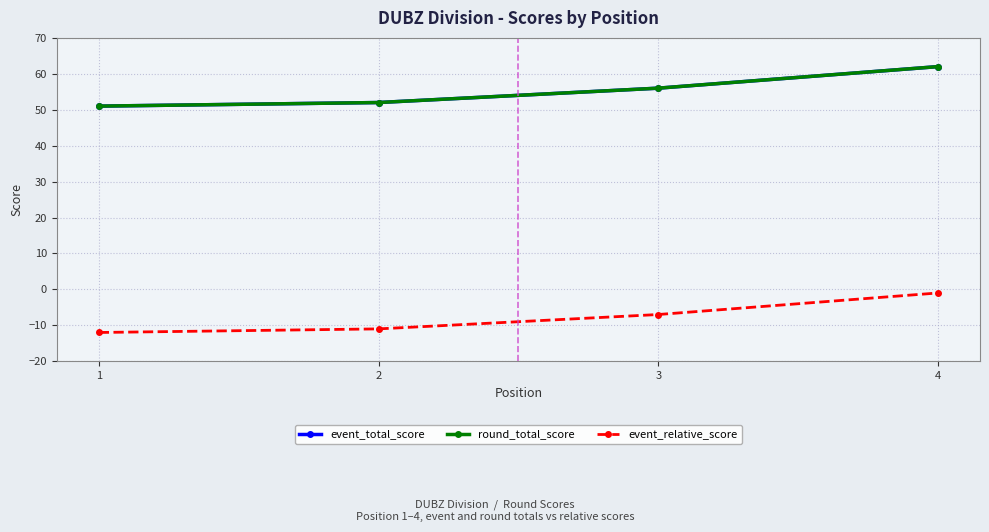

Is it true that event_relative_score equals -8 at 1?

False